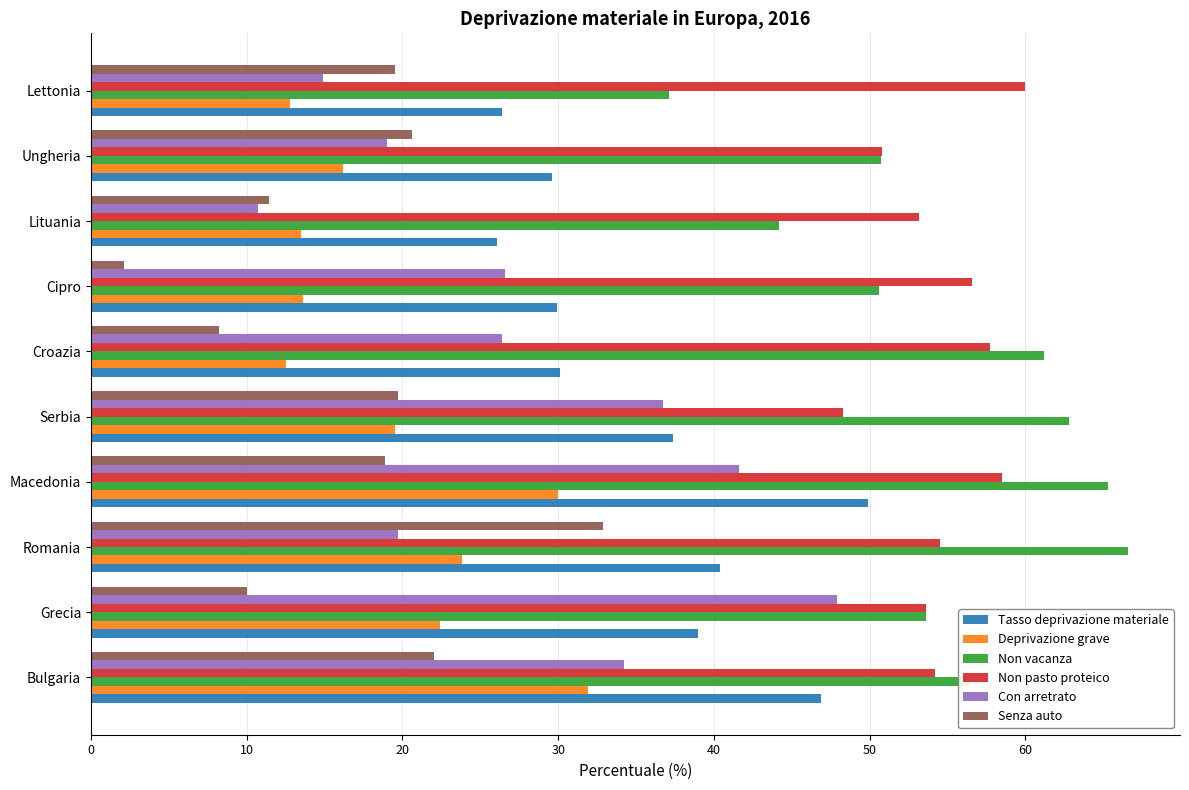

What is the approximate value of Non pasto proteico at Ungheria?

50.8